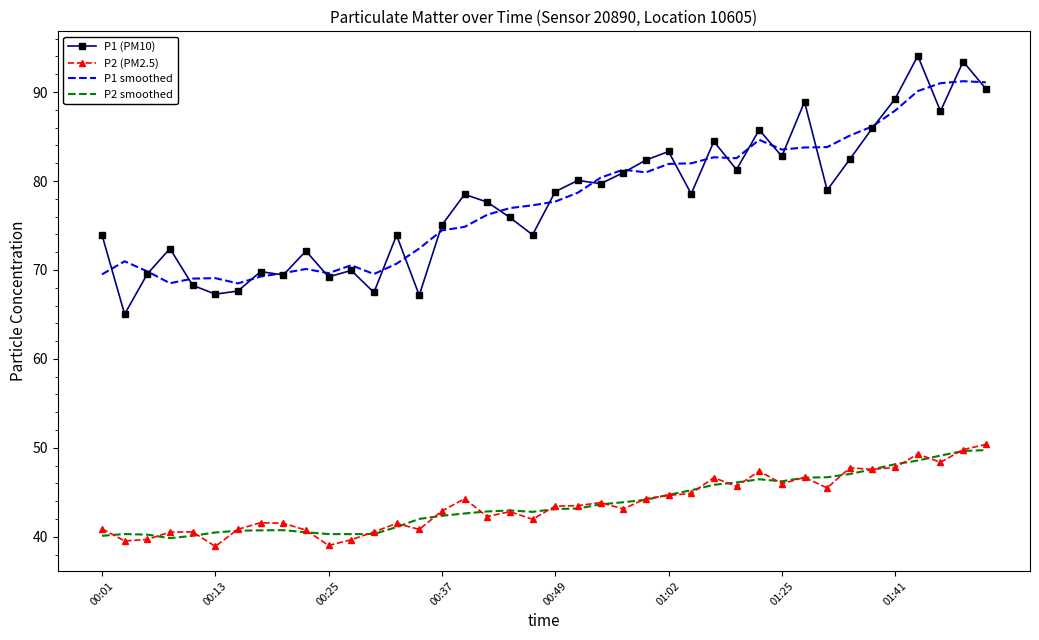

True or false: P2 smoothed and P1 (PM10) cross at least once.

False